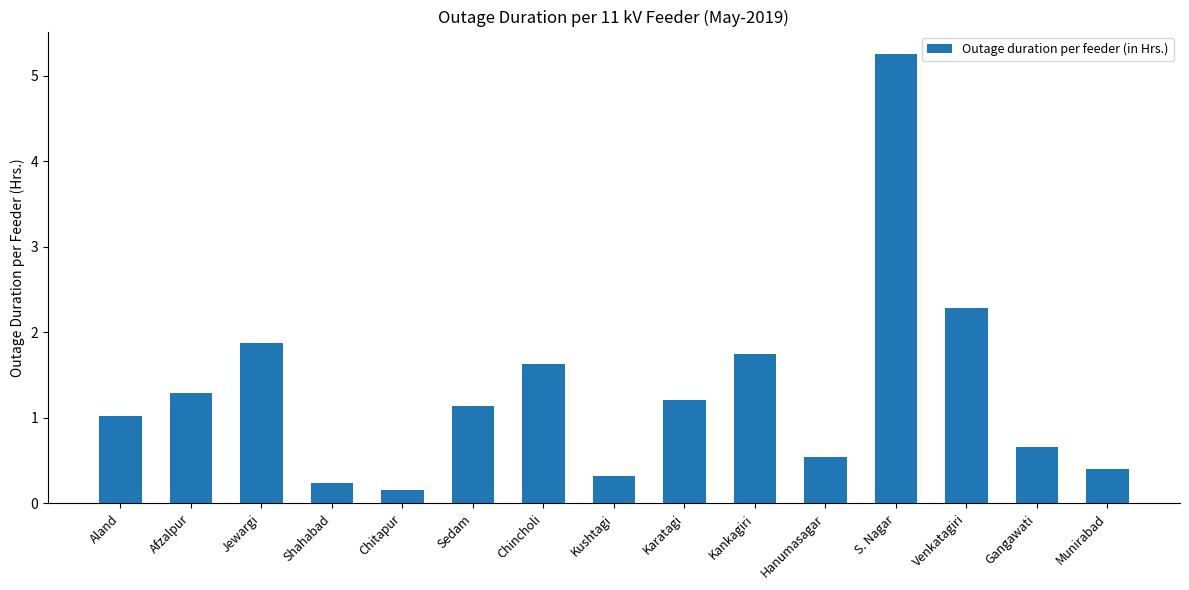

Approximately how many times larger is the value at Hanumasagar compared to Sedam?

0.5